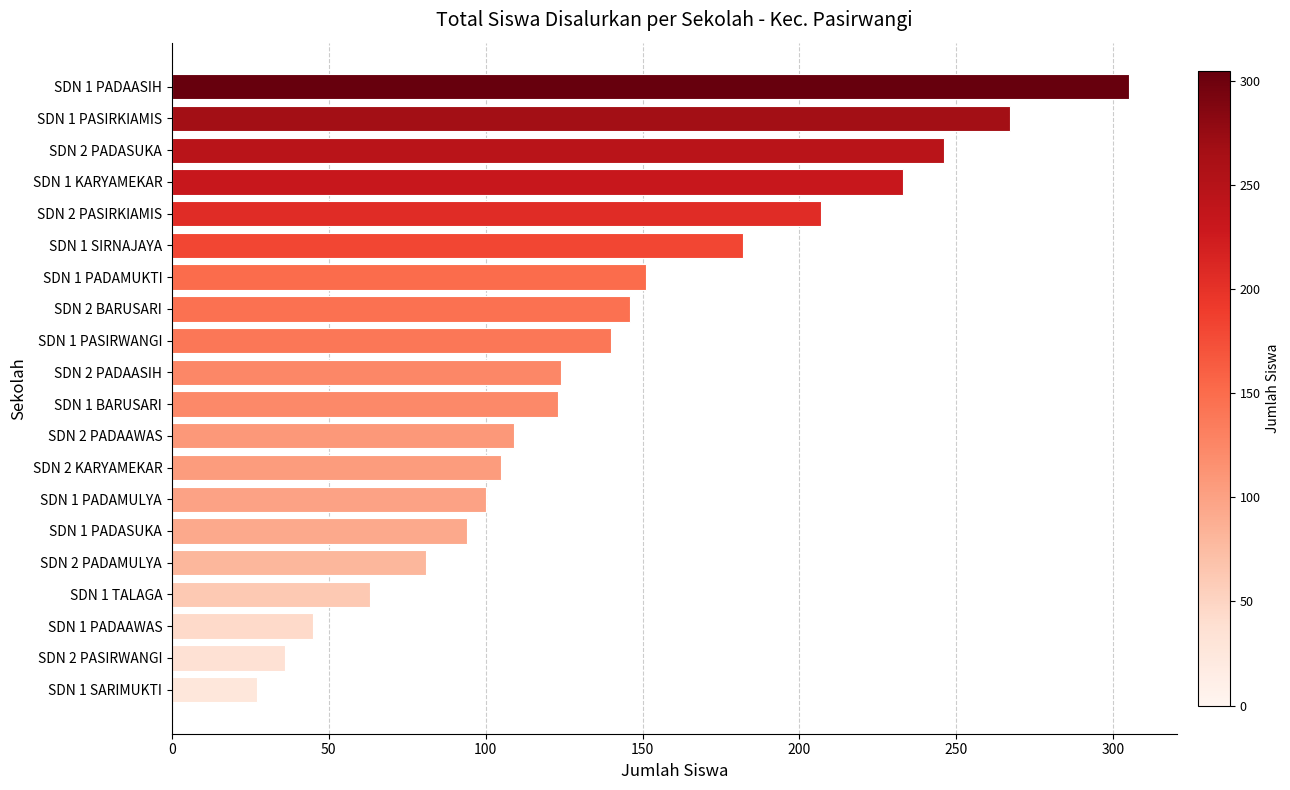

Is it true that the value at SDN 2 PASIRKIAMIS is 91?

False